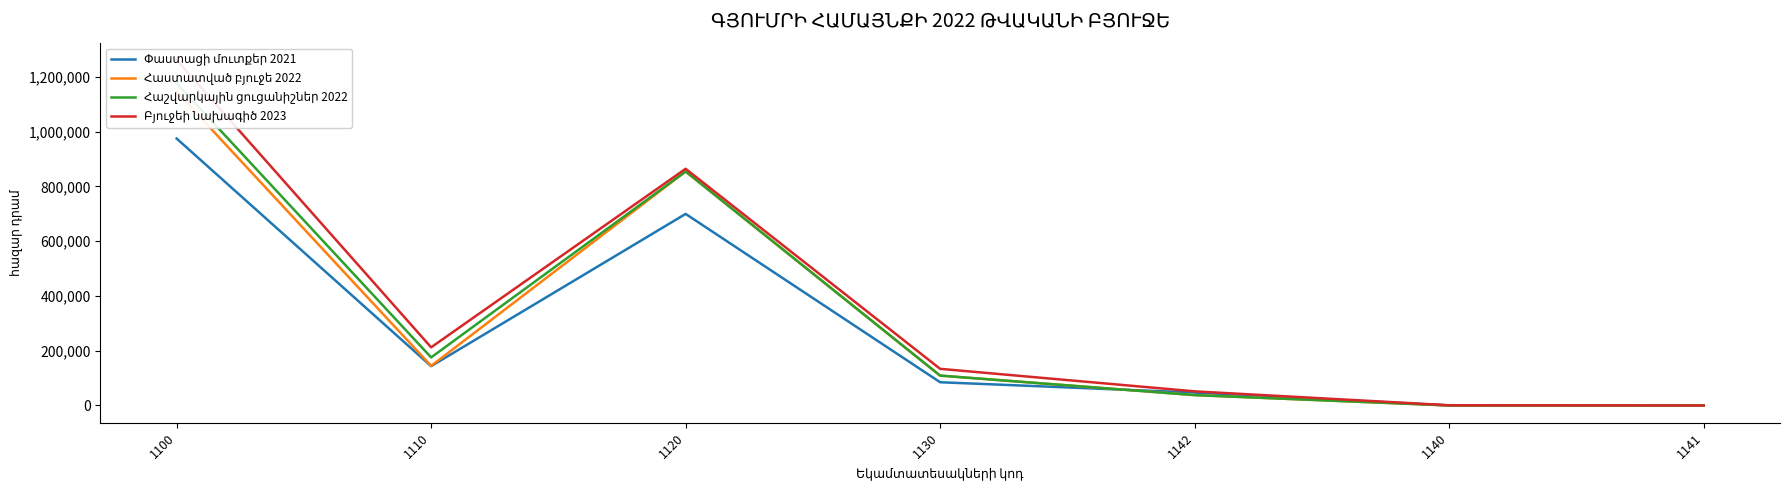

Where is the first local maximum for Բյուջեի նախագիծ 2023?

1120